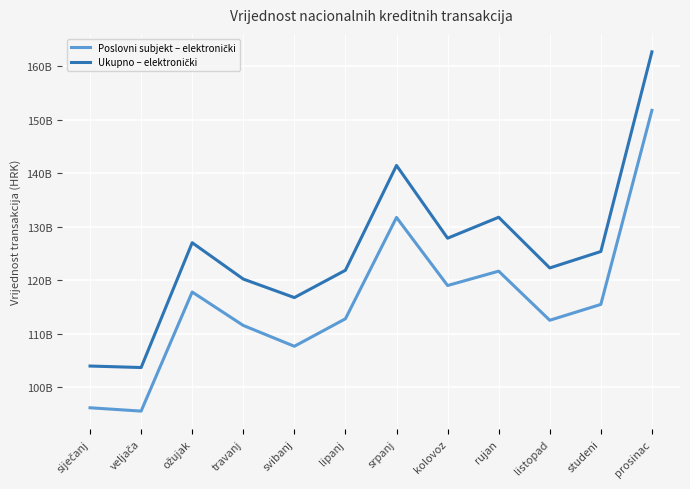

True or false: Poslovni subjekt – elektronički has more than 2 points higher than both neighbors.

True